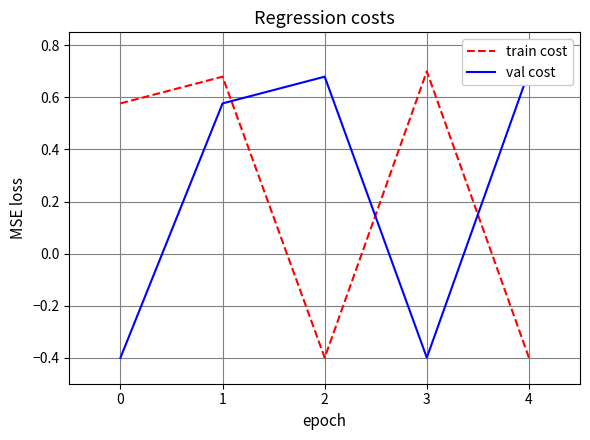

Is the value of val cost at 0 greater than the value of train cost at 2?

No